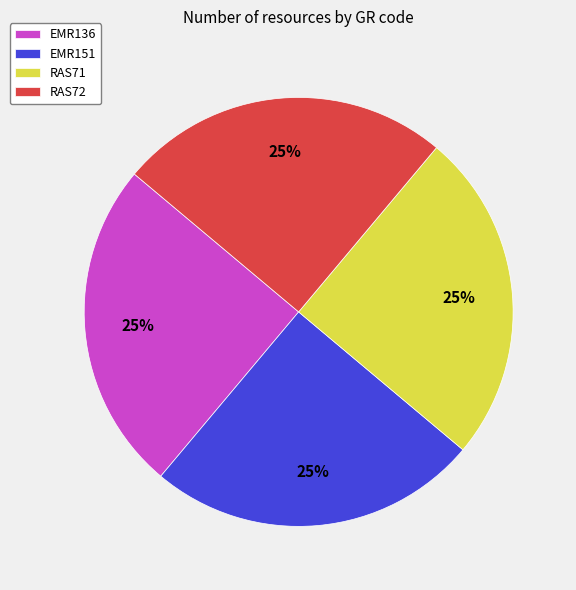

What is the ratio of the value at EMR136 to the value at RAS71?

1.0